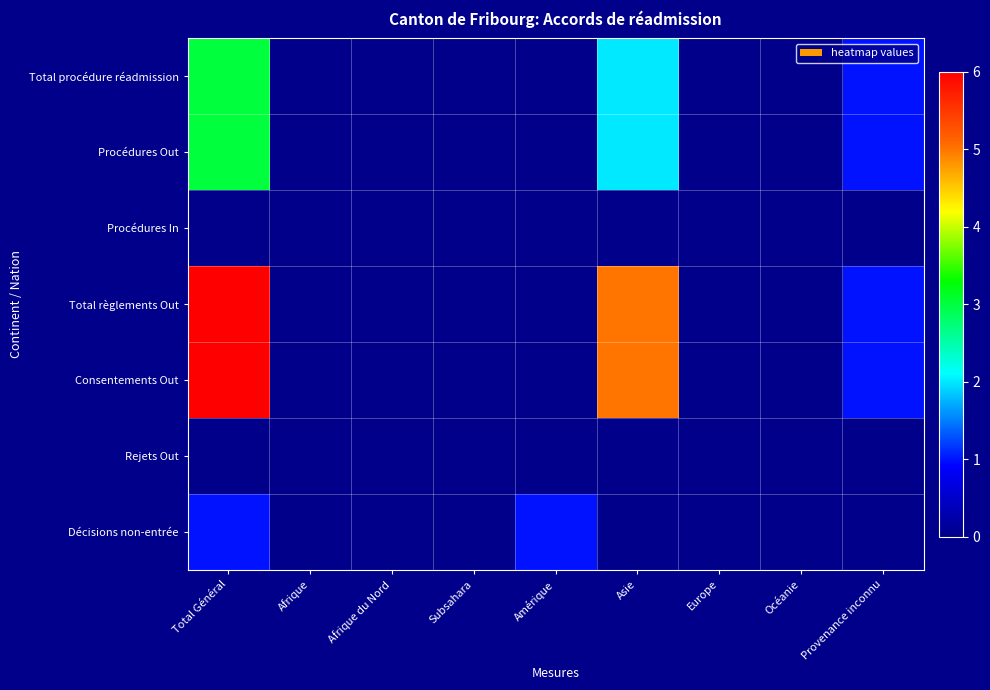

Which label corresponds to the smallest value in the chart?

Afrique